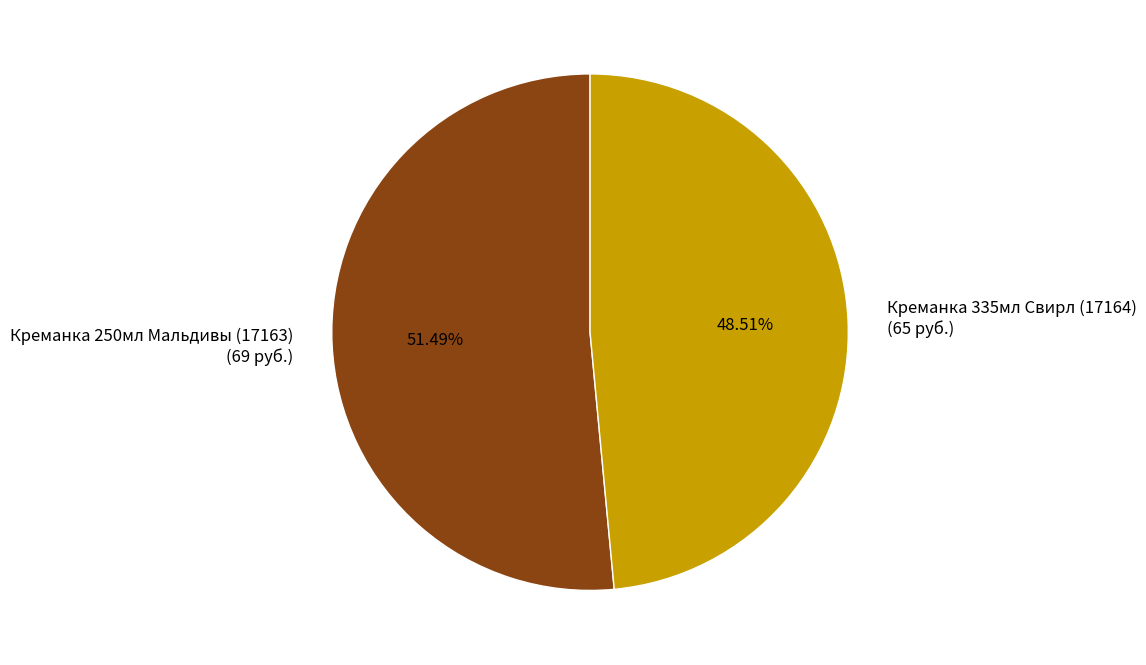

True or false: Креманка 335мл Свирл (17164) accounts for 49% of the total.

True